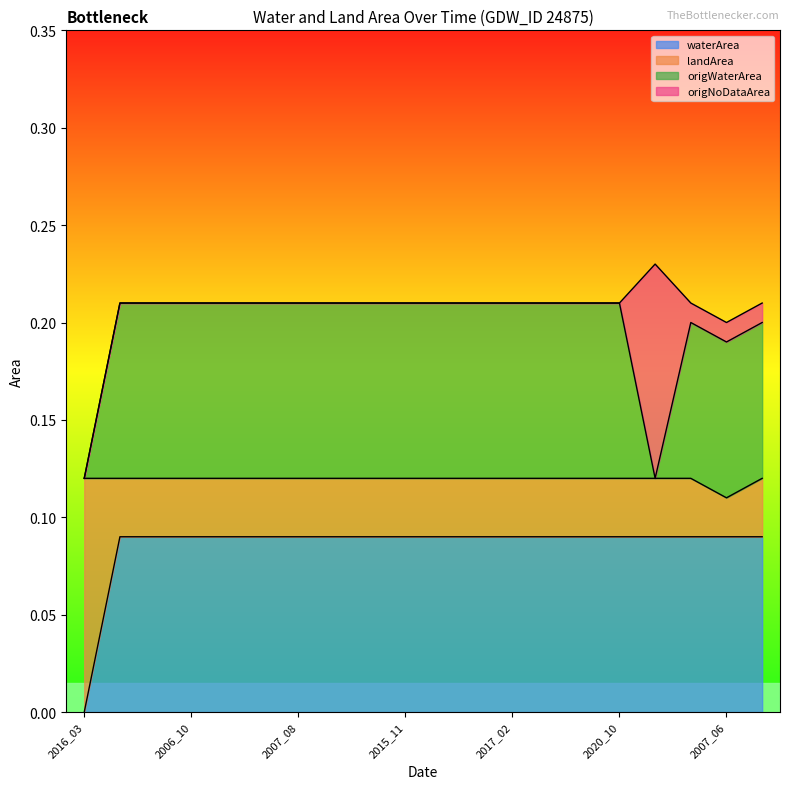

What is the value of the origWaterArea point at the 11th from the left?

0.2